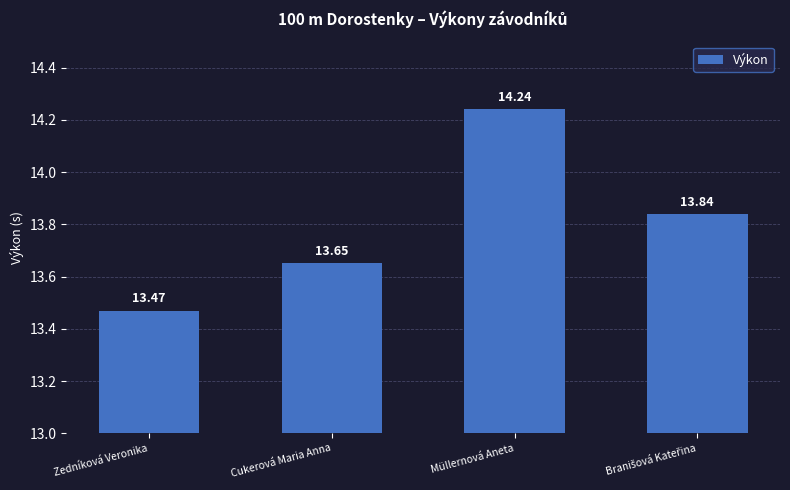

Where is the data nearest to the value 13?

Zedníková Veronika